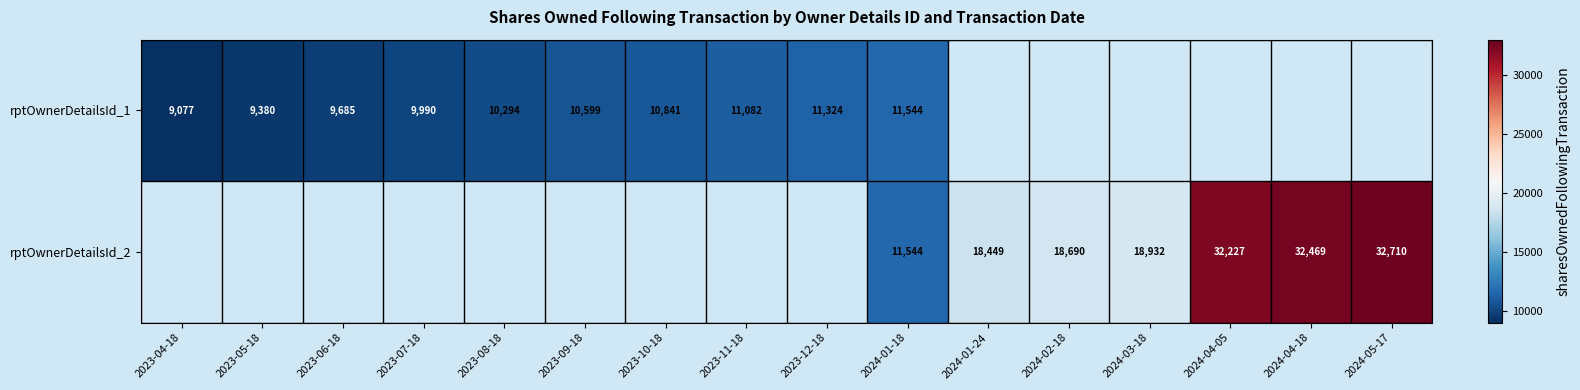

True or false: rptOwnerDetailsId_1 has a value of 7257 at 2023-09-18.

False